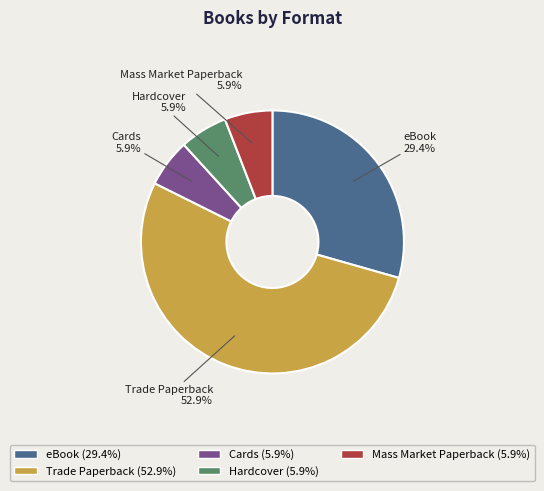

Combined, do Trade Paperback and Cards account for over 50%?

Yes